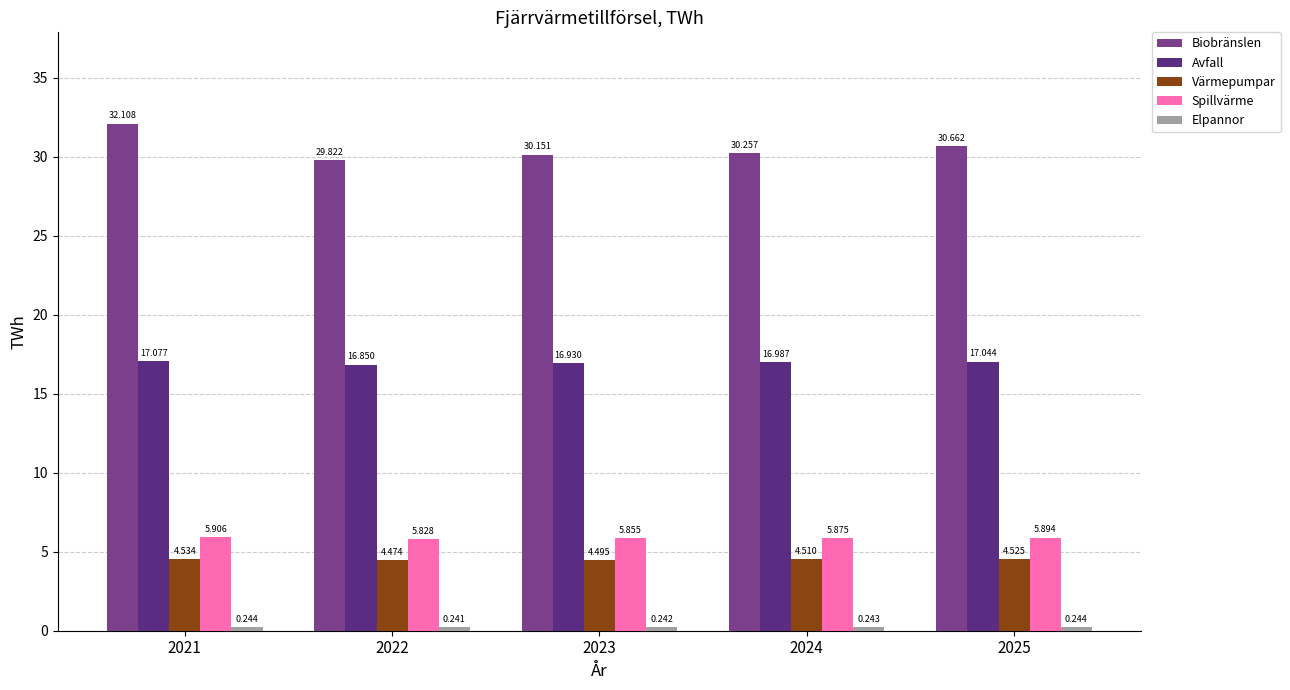

How many series are shown in this chart?

5